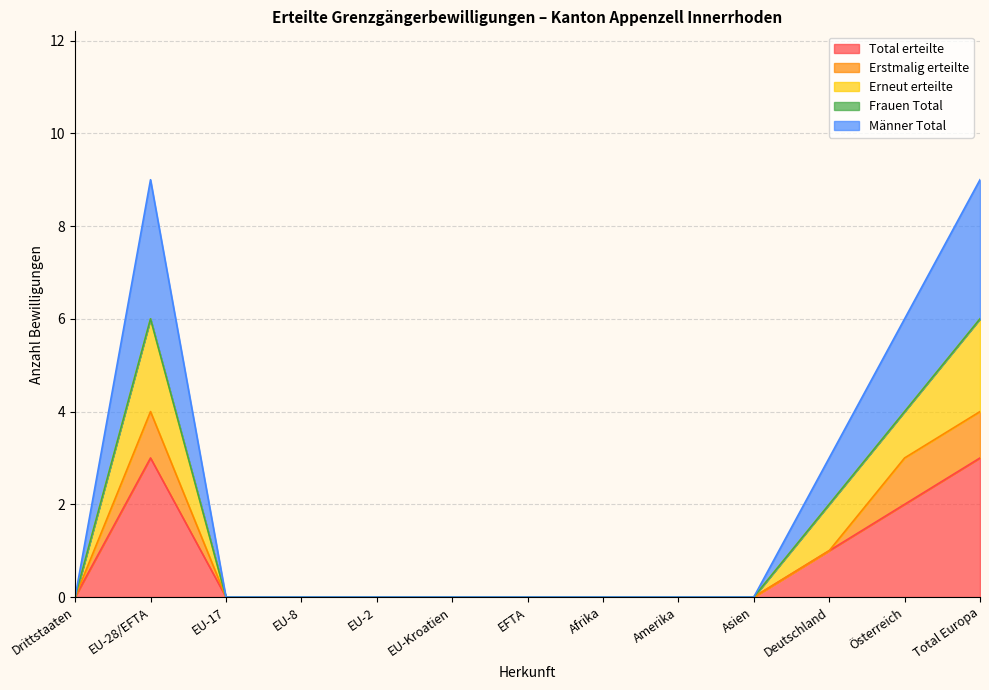

Does the chart display data point markers on the line(s)?

No